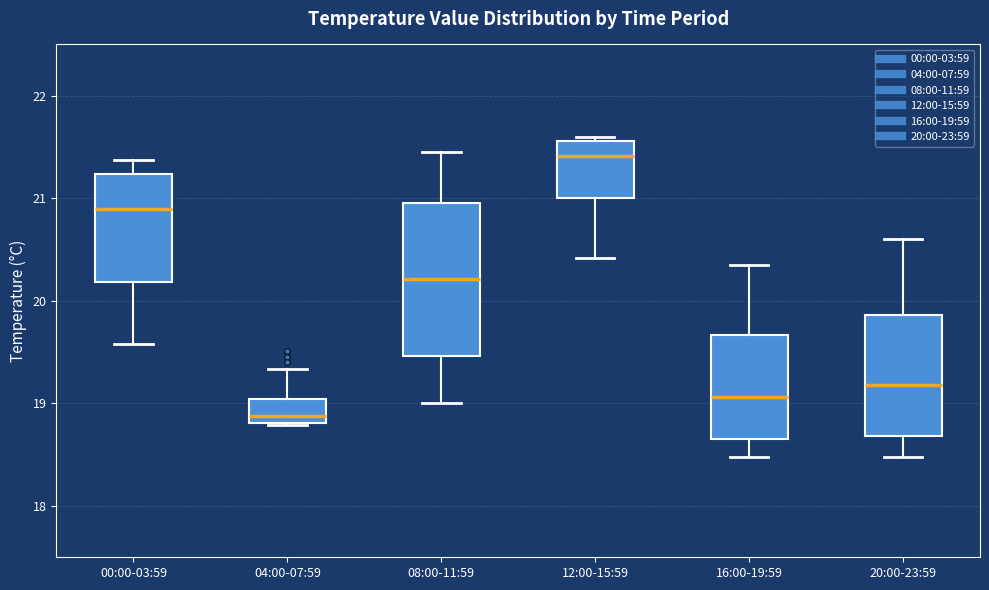

Which box has the lowest median line?

04:00-07:59